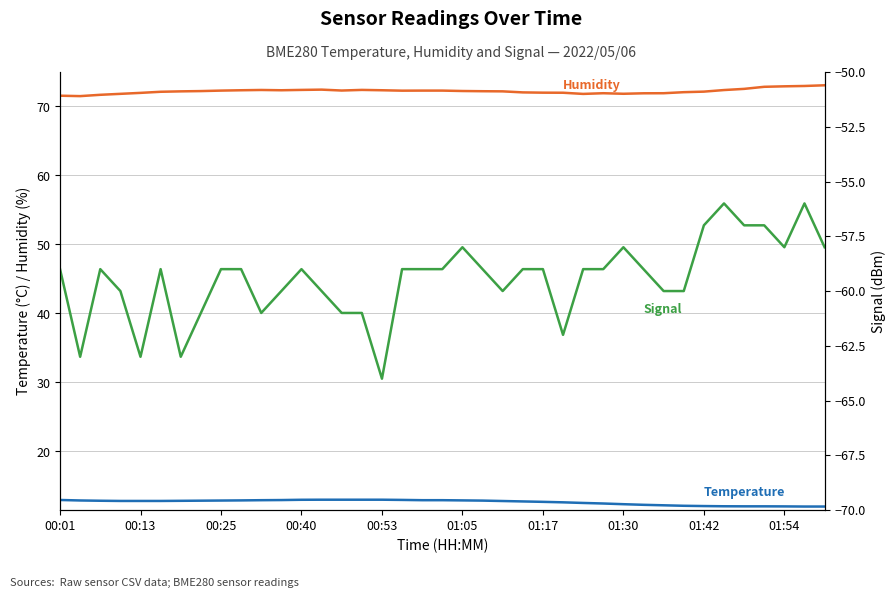

Is it true that BME280 Temperature (°C) equals 8.5 at 00:13?

False